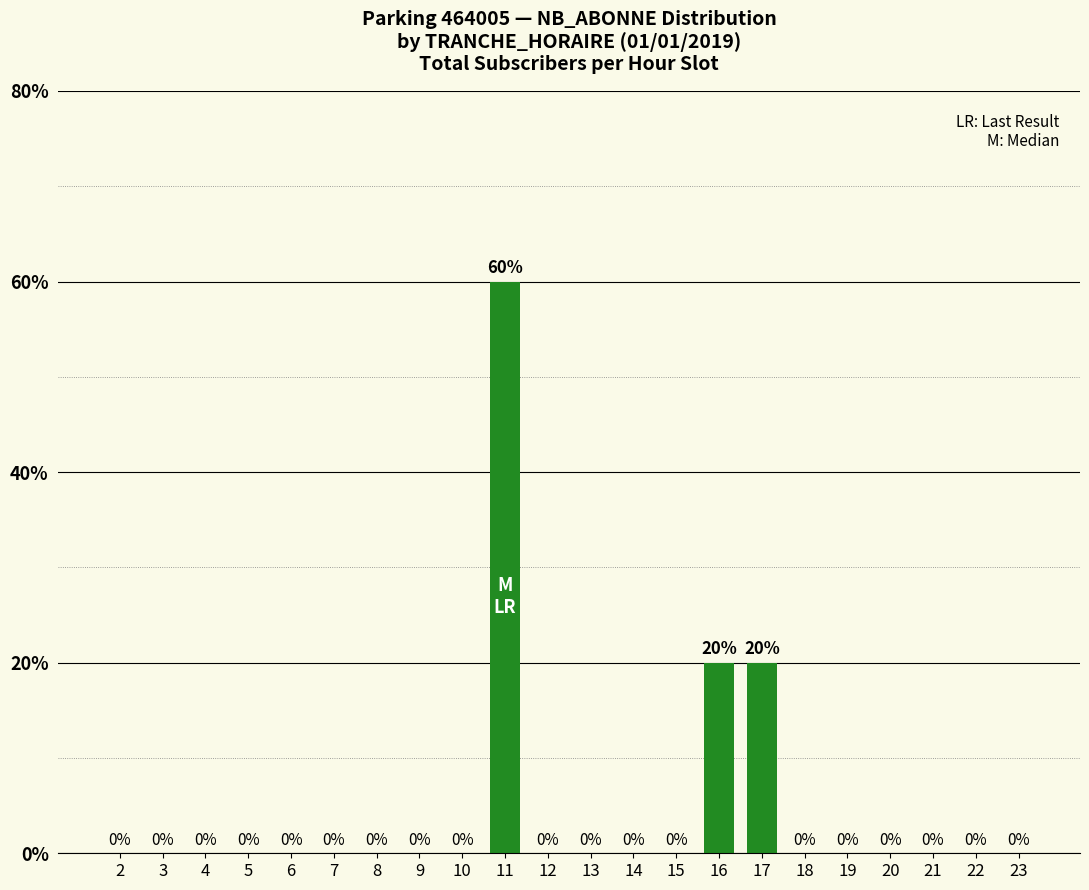

Between 16 and 11, which is larger?

11